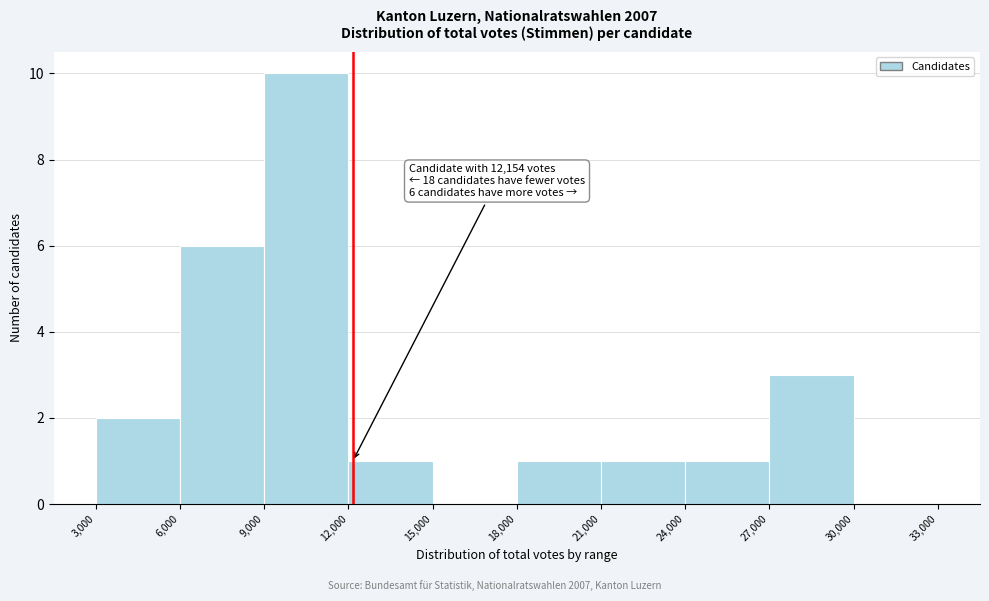

Which range on the x-axis has the tallest bar?

9,000 to 12,000